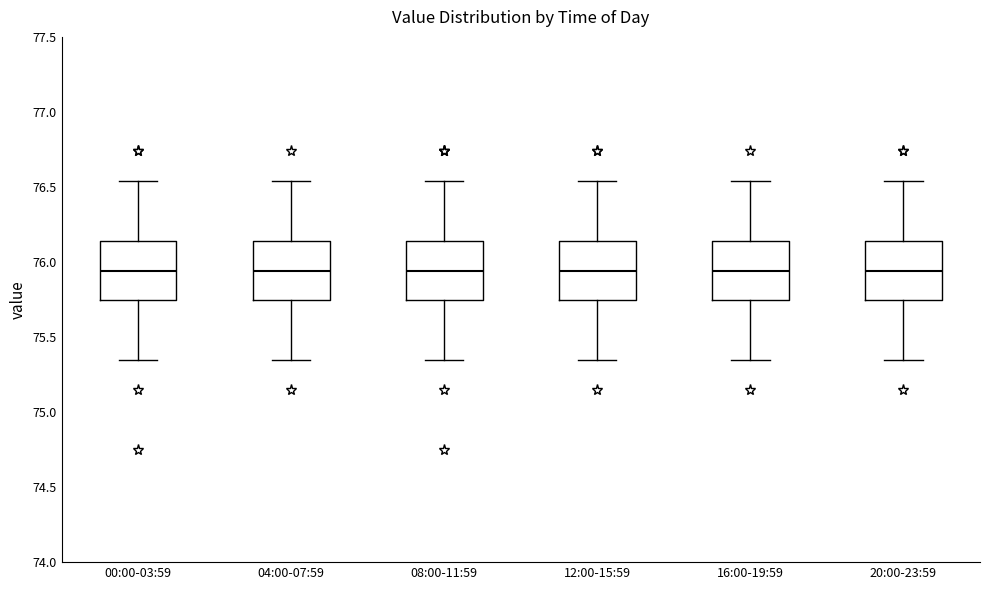

Reading left to right, transcribe this box plot: for each box, give where its median line is, the range the box spans, and where its two whiskers end, as read against the y-axis. The values are not printed on the chart, so give them approximately, as read against the axis.

00:00-03:59: median 75.95, box 75.75 to 76.15, whiskers 75.35 to 76.55
04:00-07:59: median 75.95, box 75.75 to 76.15, whiskers 75.35 to 76.55
08:00-11:59: median 75.95, box 75.75 to 76.15, whiskers 75.35 to 76.55
12:00-15:59: median 75.95, box 75.75 to 76.15, whiskers 75.35 to 76.55
16:00-19:59: median 75.95, box 75.75 to 76.15, whiskers 75.35 to 76.55
20:00-23:59: median 75.95, box 75.75 to 76.15, whiskers 75.35 to 76.55